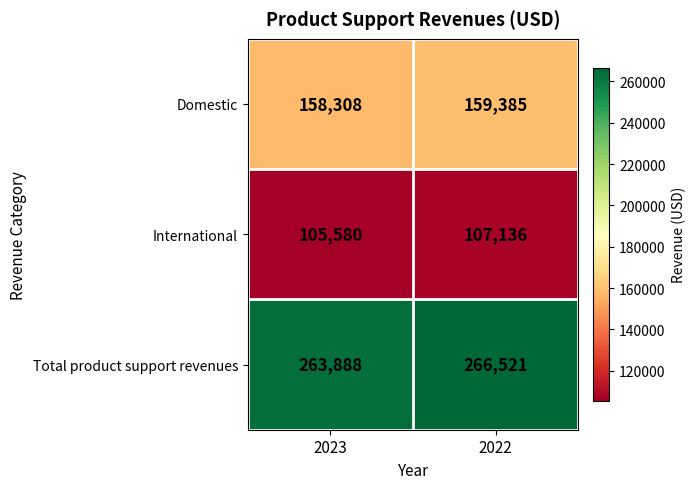

The value of International at 2023 is 28577. True or false?

False